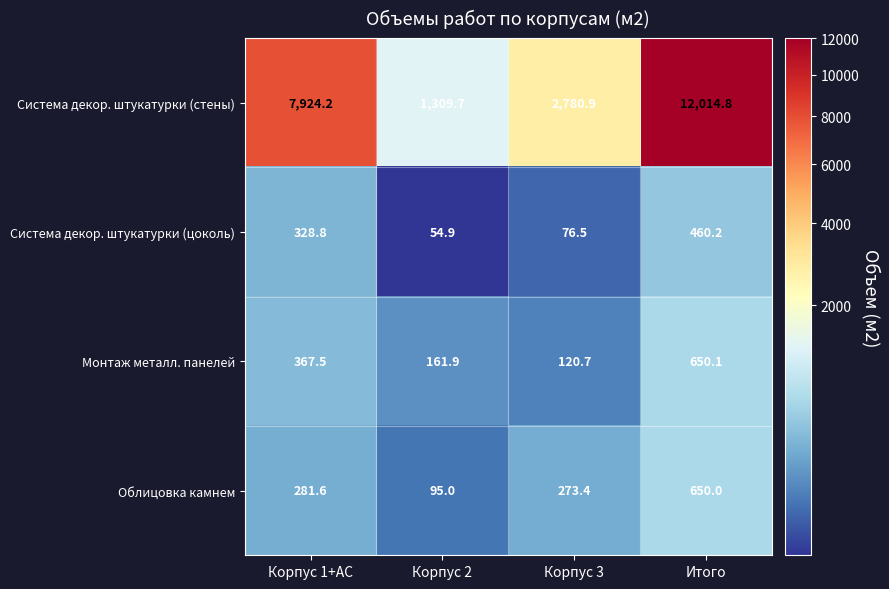

What is the average value of the Облицовка камнем series?

325.0